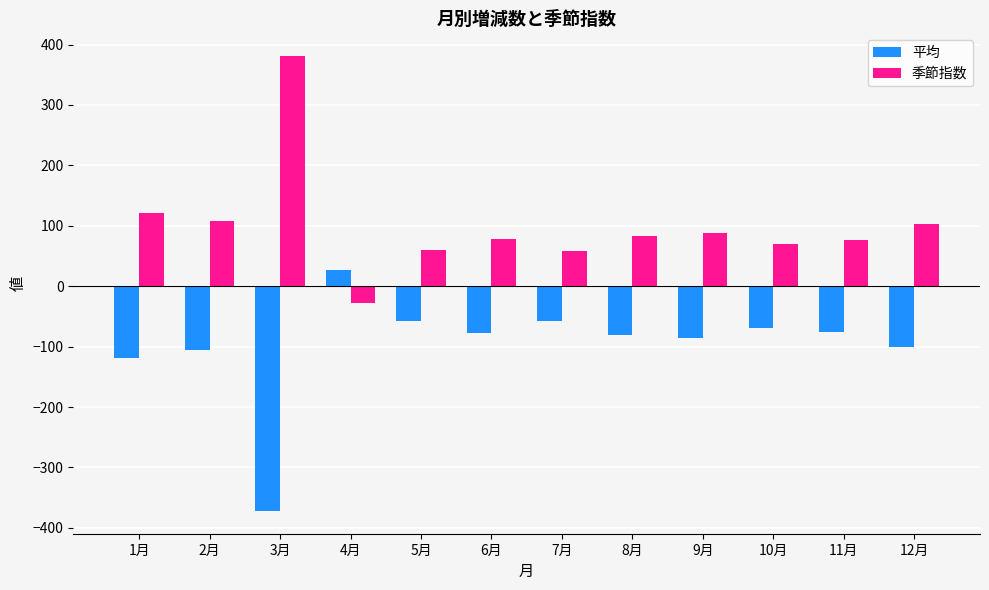

What is the minimum value shown in the chart?

-372.0